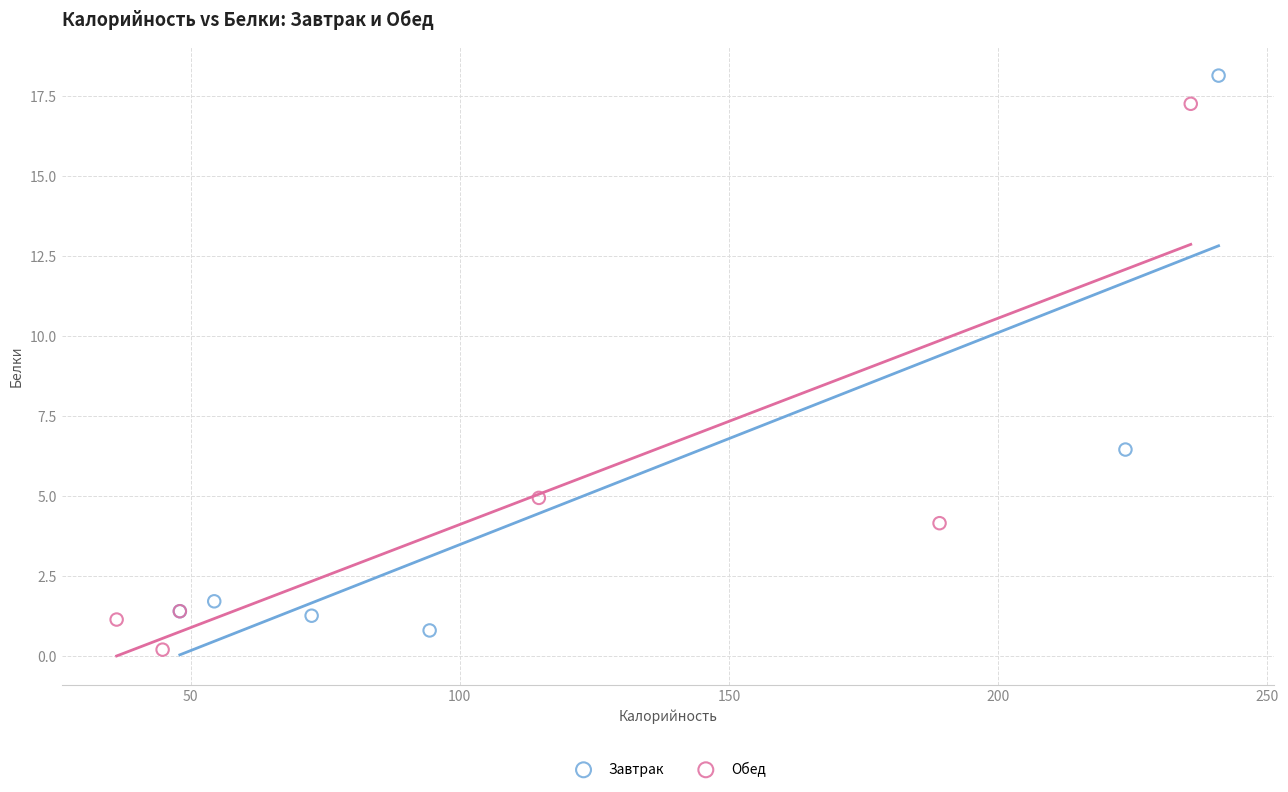

What are all the series names shown in the legend?

Завтрак, Обед